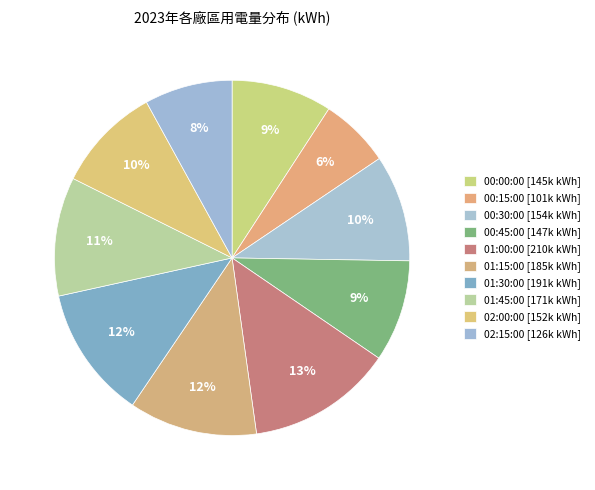

How many slices are in this pie chart?

10